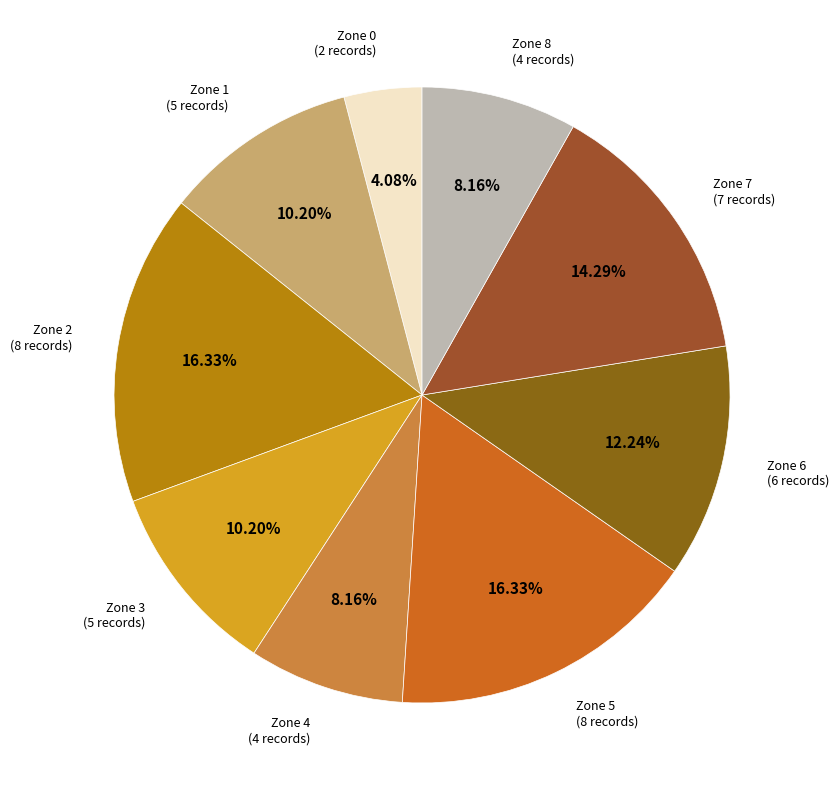

How many slices are in this pie chart?

9